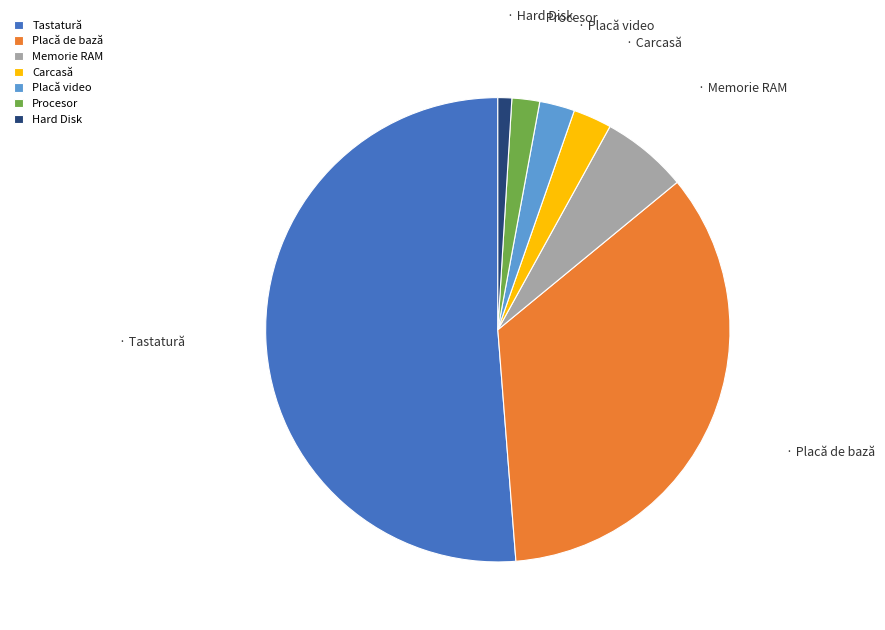

True or false: Hard Disk accounts for 1% of the total.

True